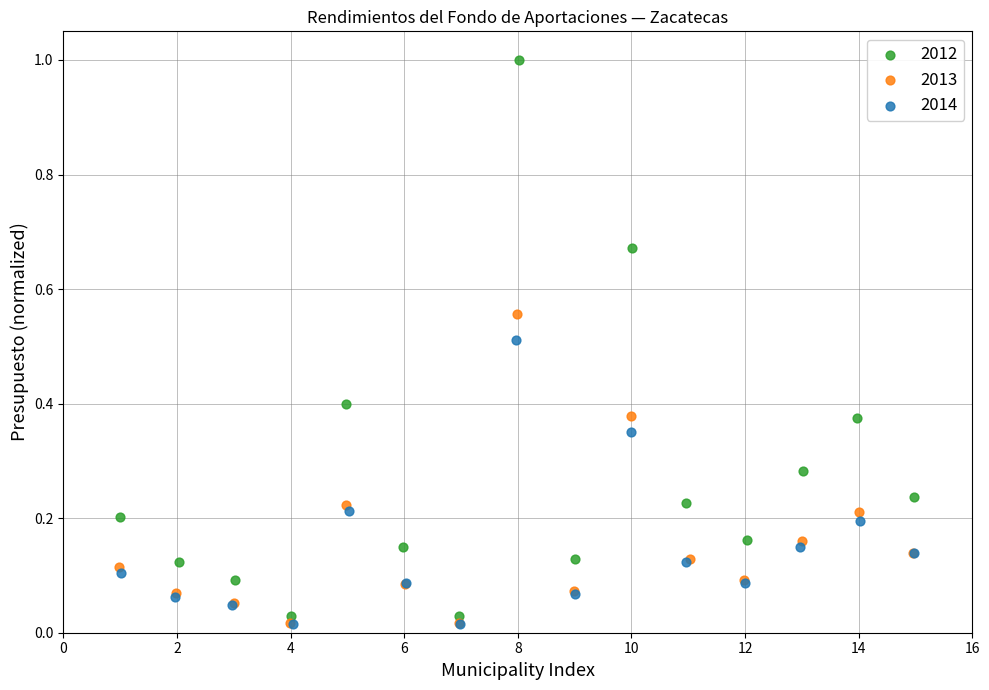

Which series reaches the maximum Y coordinate?

2012